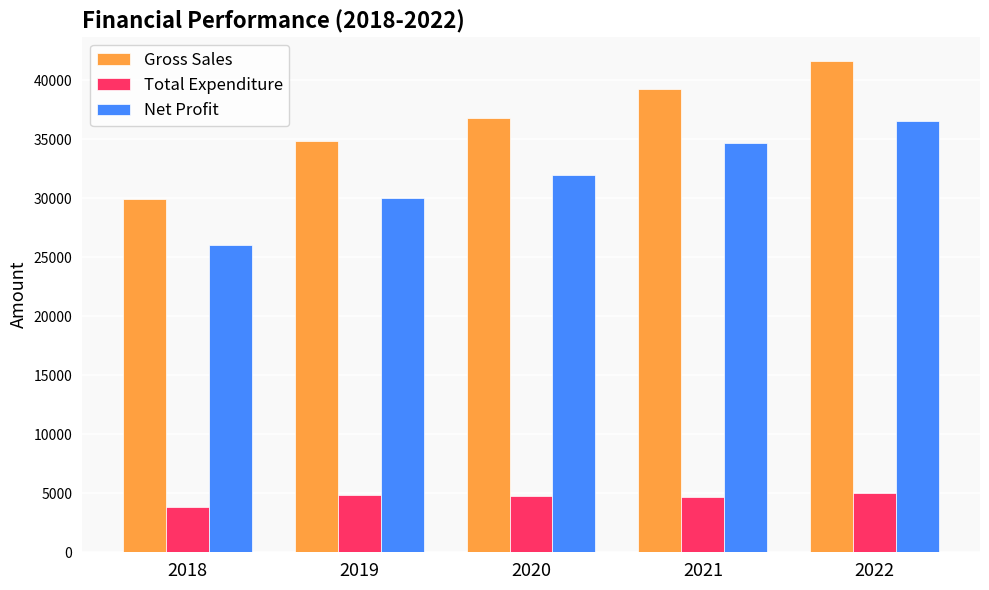

The Total Expenditure series shows 4838.6 at 2019. True or false?

True